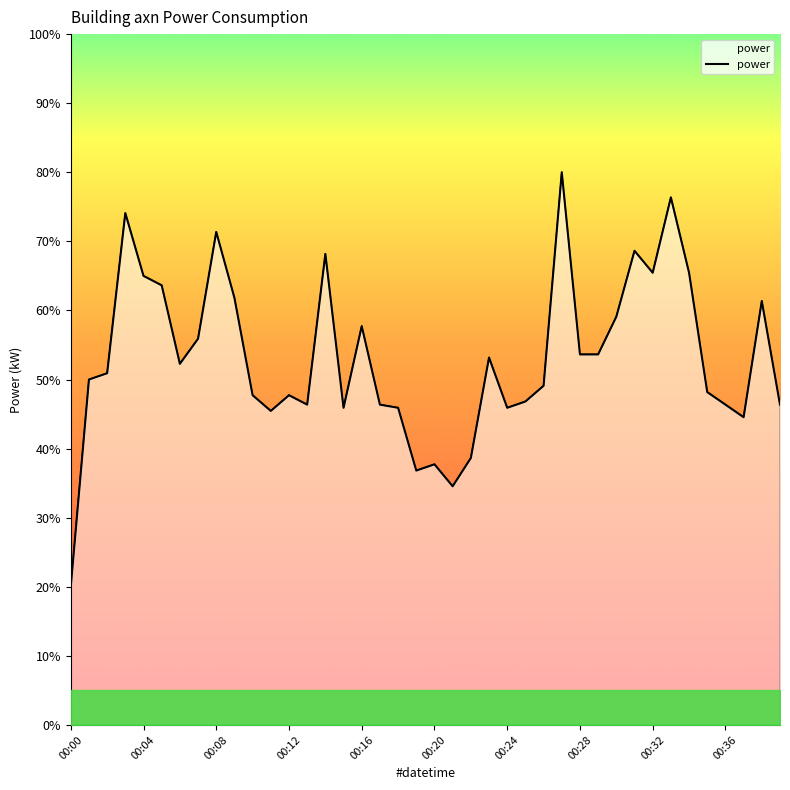

How many values exceed 50?

20